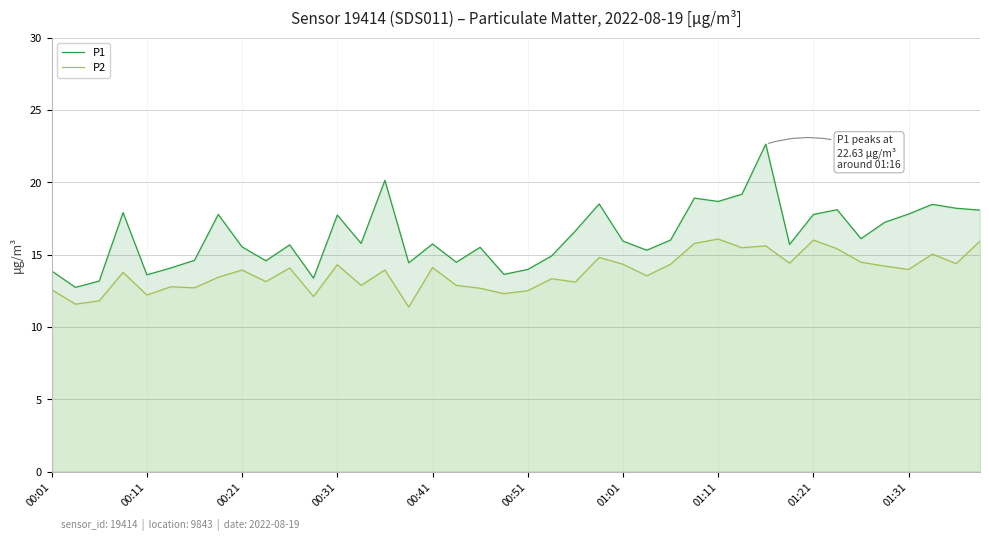

What is the sum of all P1 values?

652.3